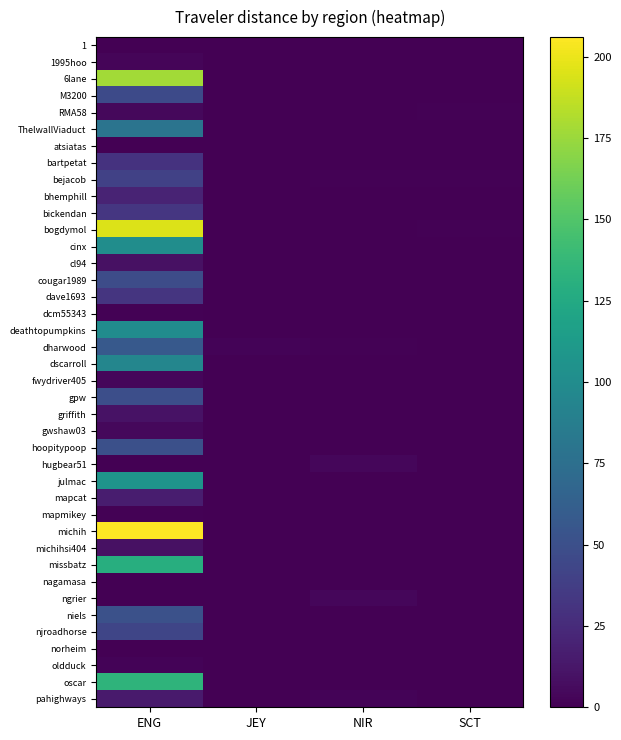

Reading right to left, transcribe all the data shown in this chart.

1: SCT=0.0	NIR=0.0	JEY=0.0	ENG=0.6
1995hoo: SCT=0.0	NIR=0.0	JEY=0.0	ENG=2.6
6lane: SCT=0.0	NIR=0.0	JEY=0.0	ENG=177.5
M3200: SCT=0.0	NIR=0.0	JEY=0.0	ENG=46.2
RMA58: SCT=0.9	NIR=0.0	JEY=0.0	ENG=4.7
ThelwallViaduct: SCT=0.0	NIR=0.0	JEY=0.0	ENG=79.1
atsiatas: SCT=0.0	NIR=0.0	JEY=0.0	ENG=0.7
bartpetat: SCT=0.0	NIR=0.0	JEY=0.0	ENG=30.0
bejacob: SCT=0.9	NIR=1.2	JEY=0.0	ENG=39.8
bhemphill: SCT=0.0	NIR=0.0	JEY=0.0	ENG=20.8
bickendan: SCT=0.0	NIR=0.0	JEY=0.0	ENG=32.3
bogdymol: SCT=1.3	NIR=0.0	JEY=0.0	ENG=195.4
cinx: SCT=0.0	NIR=0.0	JEY=0.0	ENG=100.8
cl94: SCT=0.0	NIR=0.0	JEY=0.0	ENG=9.4
cougar1989: SCT=0.0	NIR=0.0	JEY=0.0	ENG=48.0
dave1693: SCT=0.0	NIR=0.0	JEY=0.0	ENG=32.1
dcm55343: SCT=0.0	NIR=0.0	JEY=0.0	ENG=1.4
deathtopumpkins: SCT=0.0	NIR=0.0	JEY=0.0	ENG=100.3
dharwood: SCT=0.0	NIR=0.8	JEY=2.3	ENG=57.6
dscarroll: SCT=0.7	NIR=0.0	JEY=0.0	ENG=94.6
fwydriver405: SCT=0.0	NIR=0.0	JEY=0.0	ENG=3.4
gpw: SCT=0.0	NIR=0.0	JEY=0.0	ENG=49.7
griffith: SCT=0.0	NIR=0.0	JEY=0.0	ENG=9.9
gwshaw03: SCT=0.0	NIR=0.0	JEY=0.0	ENG=4.5
hoopitypoop: SCT=0.0	NIR=0.0	JEY=0.0	ENG=50.4
hugbear51: SCT=0.2	NIR=3.6	JEY=0.0	ENG=0.0
julmac: SCT=0.0	NIR=0.0	JEY=0.0	ENG=106.5
mapcat: SCT=0.0	NIR=0.0	JEY=0.0	ENG=16.2
mapmikey: SCT=0.0	NIR=0.0	JEY=0.0	ENG=1.0
michih: SCT=0.0	NIR=0.0	JEY=0.0	ENG=206.0
michihsi404: SCT=0.0	NIR=0.0	JEY=0.0	ENG=9.5
missbatz: SCT=0.0	NIR=0.0	JEY=0.0	ENG=128.8
nagamasa: SCT=0.0	NIR=0.0	JEY=0.0	ENG=0.1
ngrier: SCT=0.0	NIR=3.6	JEY=0.0	ENG=0.0
niels: SCT=0.0	NIR=0.0	JEY=0.0	ENG=51.1
njroadhorse: SCT=0.0	NIR=0.0	JEY=0.0	ENG=42.8
norheim: SCT=0.0	NIR=0.0	JEY=0.3	ENG=0.0
oldduck: SCT=0.0	NIR=0.0	JEY=0.0	ENG=1.6
oscar: SCT=0.0	NIR=0.0	JEY=0.0	ENG=134.0
pahighways: SCT=0.0	NIR=1.8	JEY=0.0	ENG=14.6